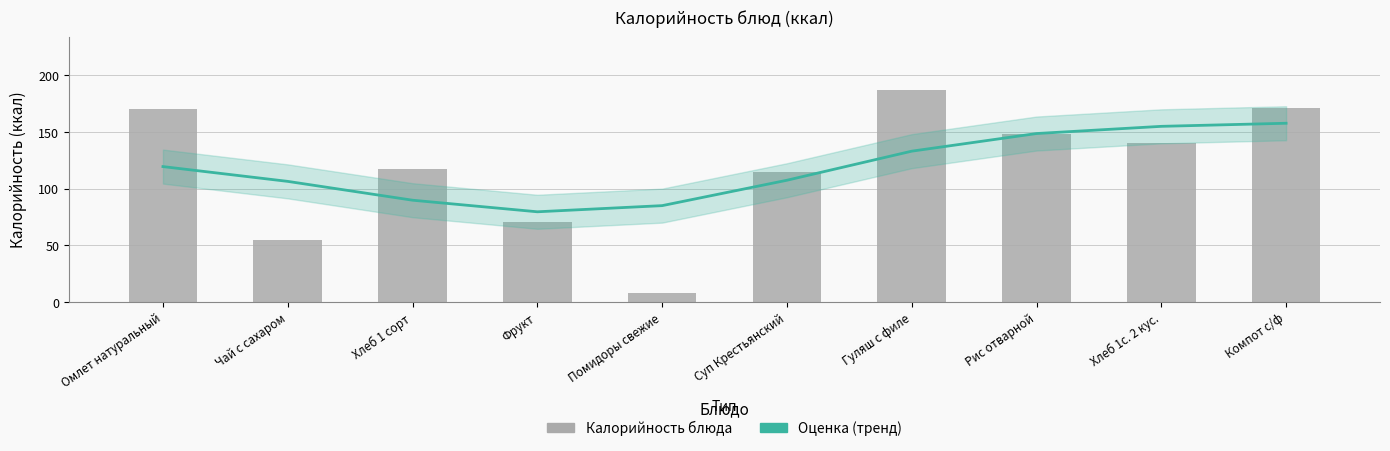

Does the chart contain stacked bars?

No